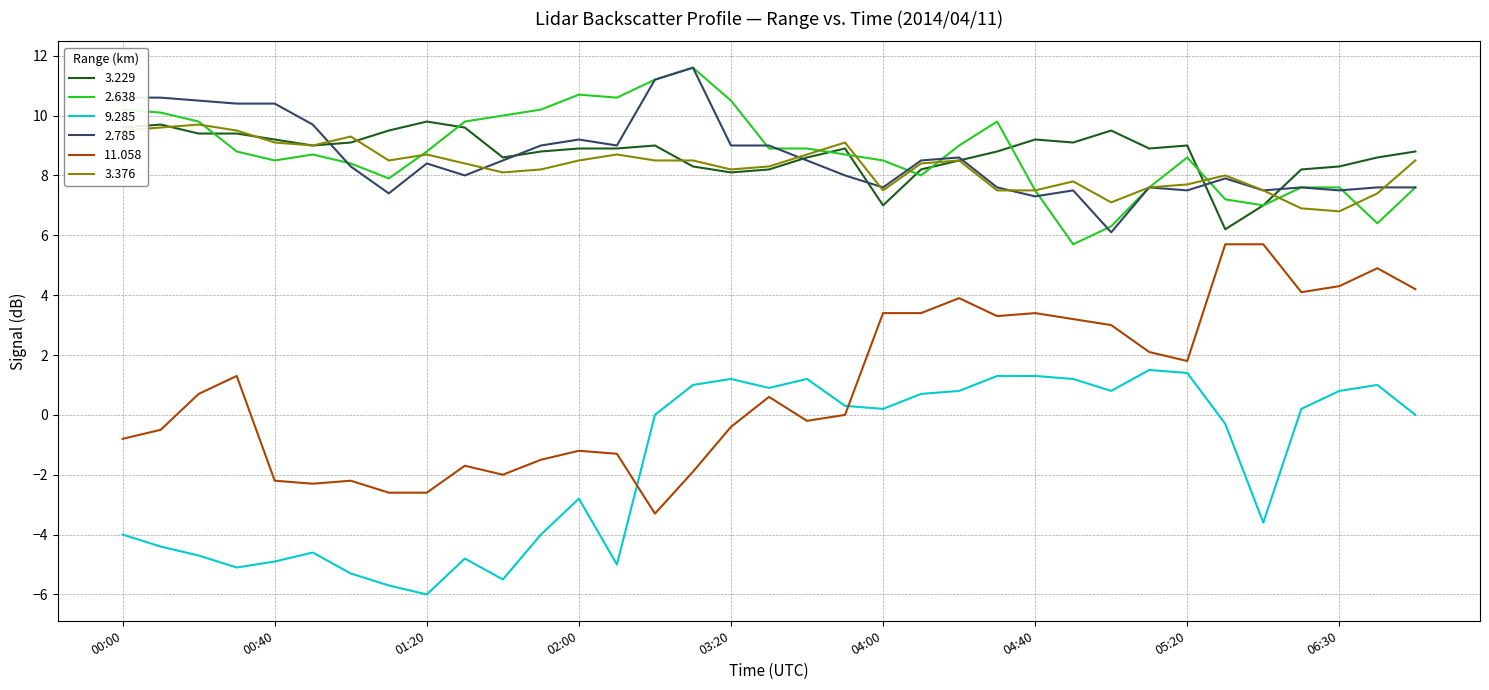

What is the average value of the 11.058 series?

0.9